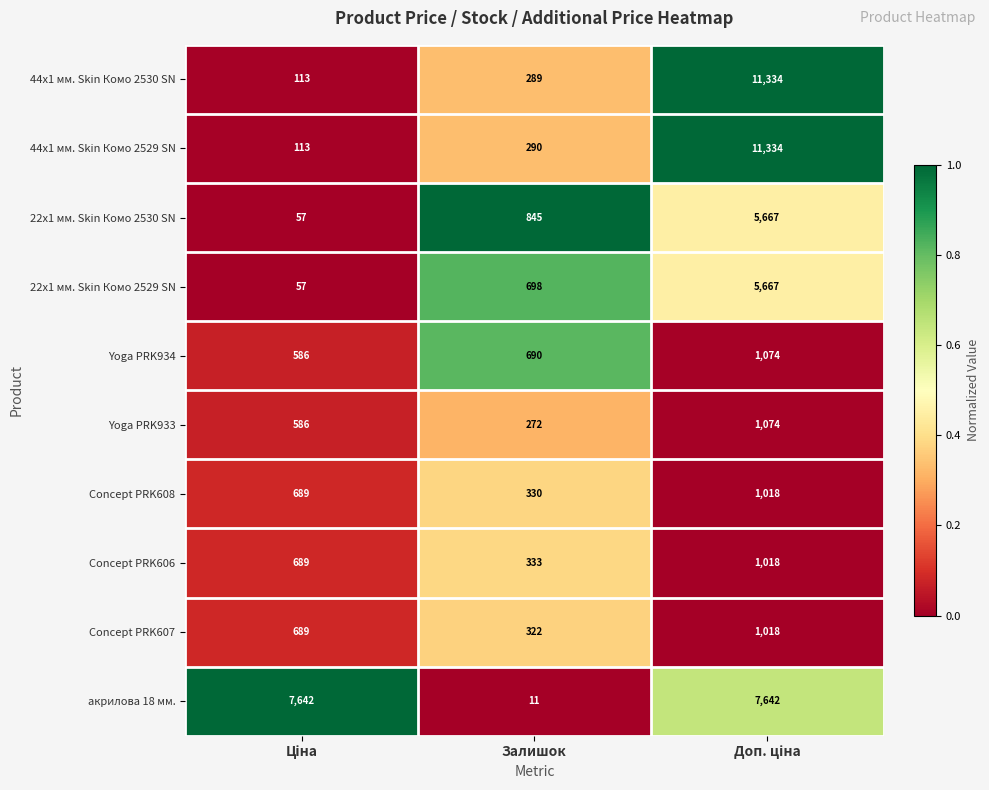

The 44x1 мм. Skin Комо 2529 SN series shows 290 at Залишок. True or false?

True